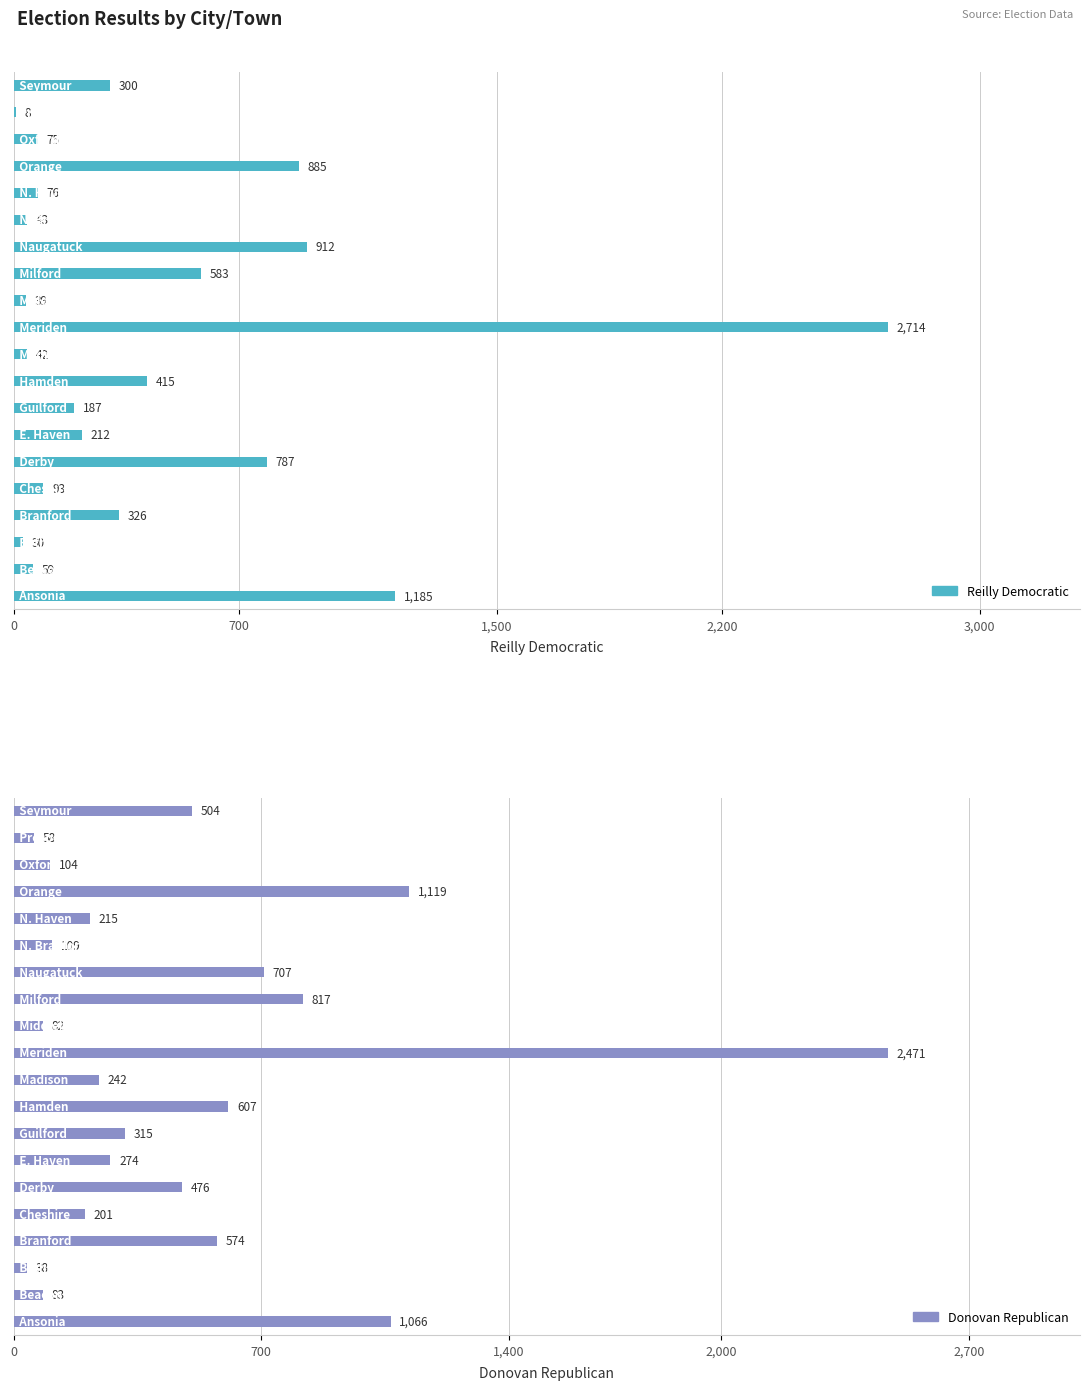

What is the sum of the Donovan Republican values at 14 and 8?

716